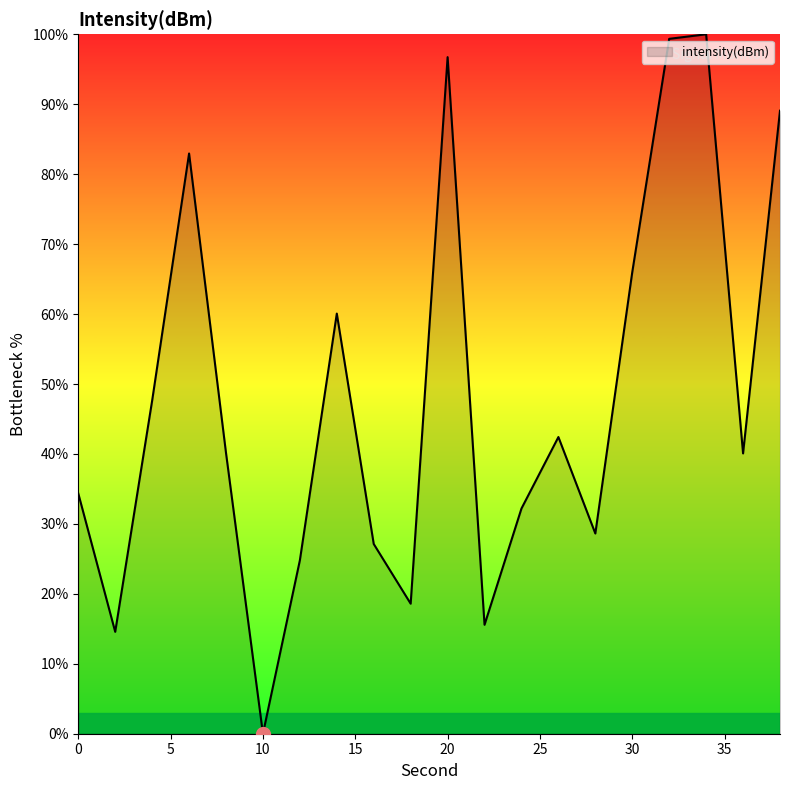

What is the difference between the maximum and minimum values?

100.0